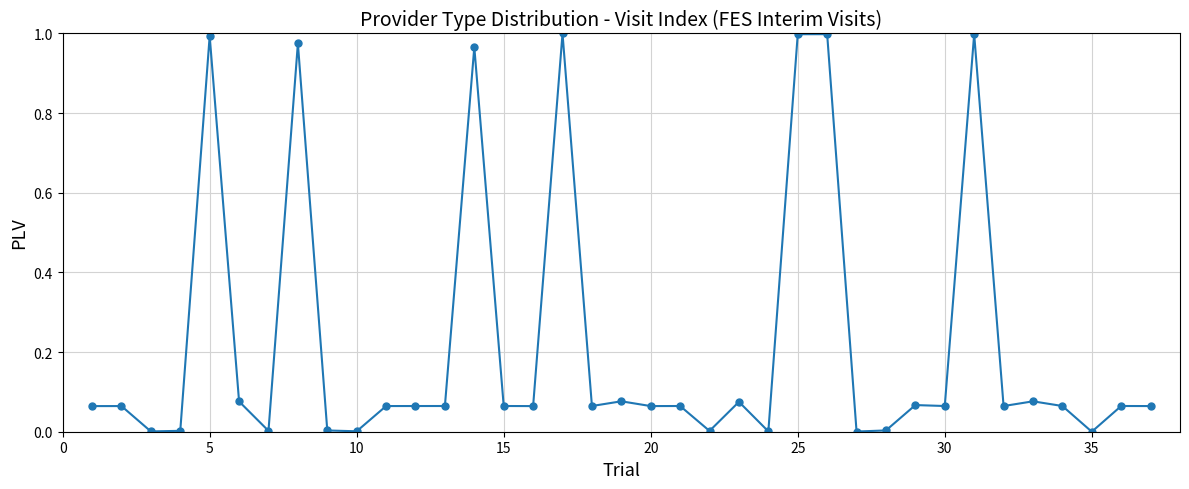

What is the sum of all values?

8.3